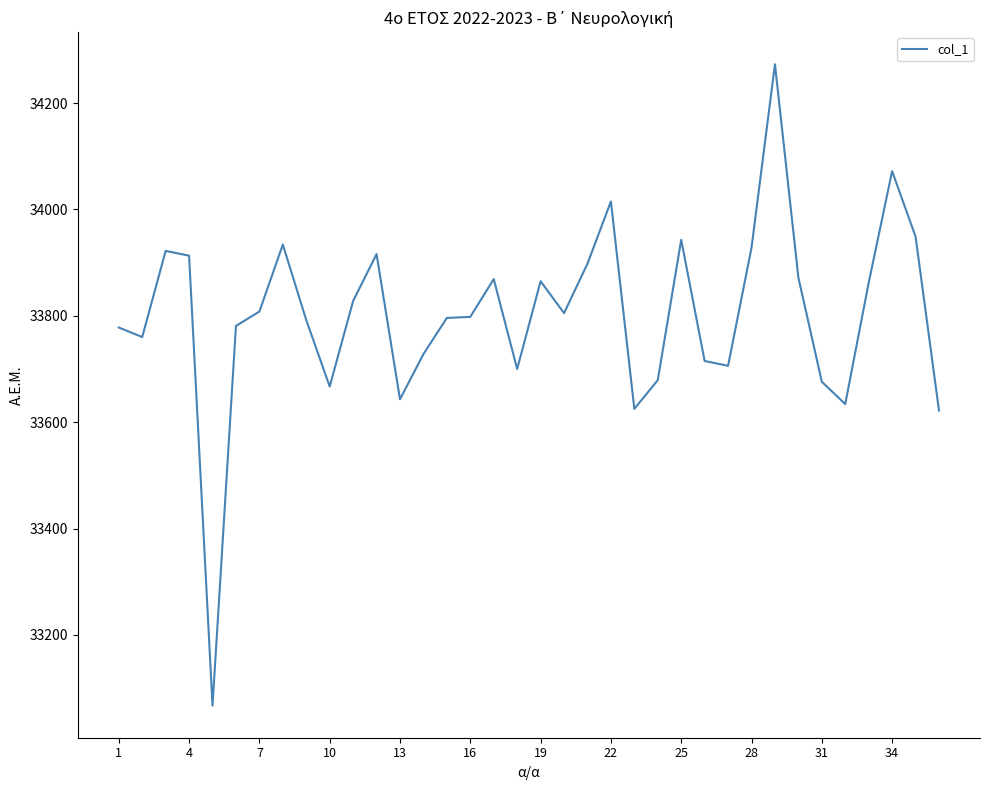

What is the minimum value shown in the chart?

33067